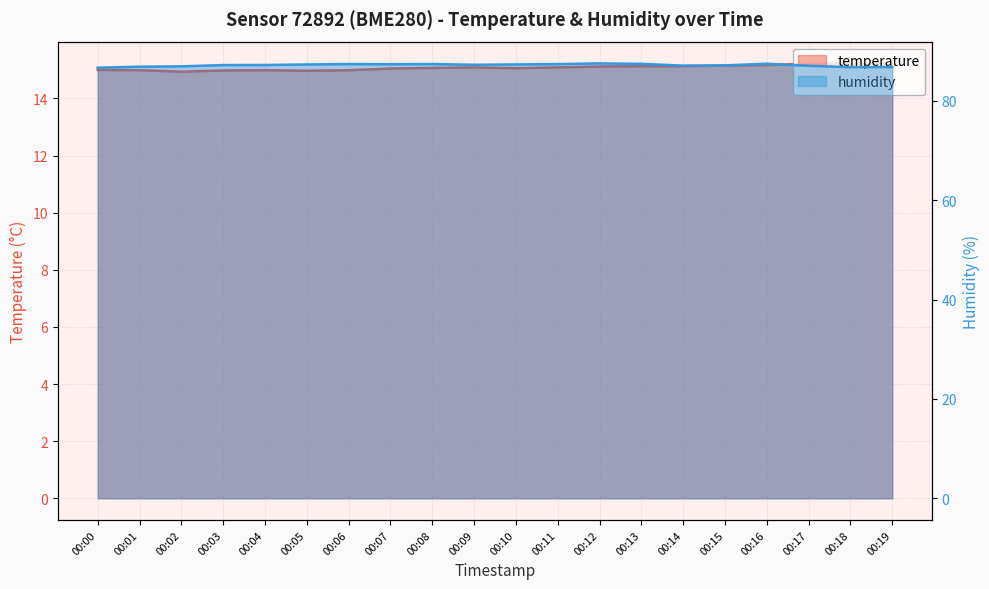

True or false: humidity has a value of 134.7 at 00:14.

False